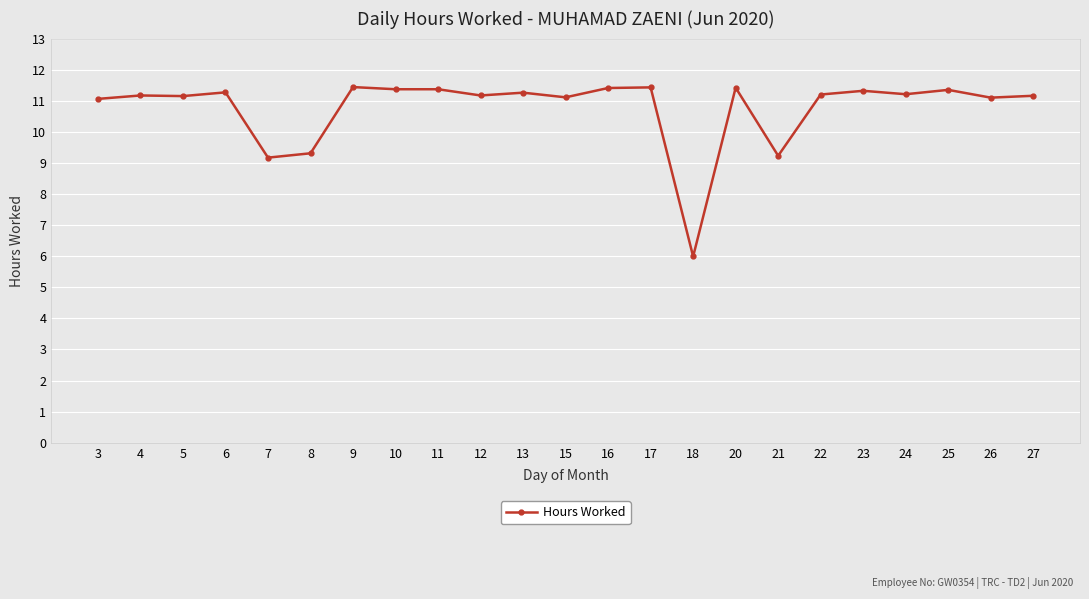

Which label corresponds to the smallest value in the chart?

18